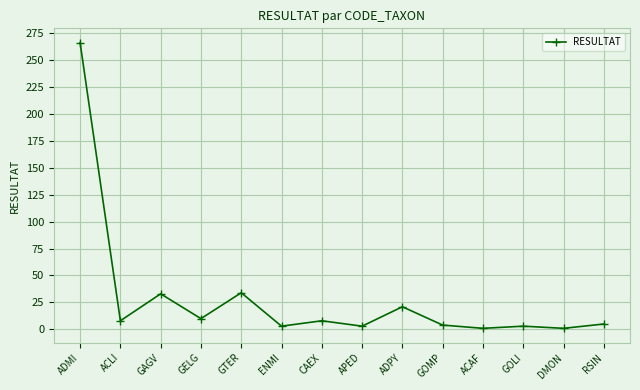

What is the greatest value displayed?

266